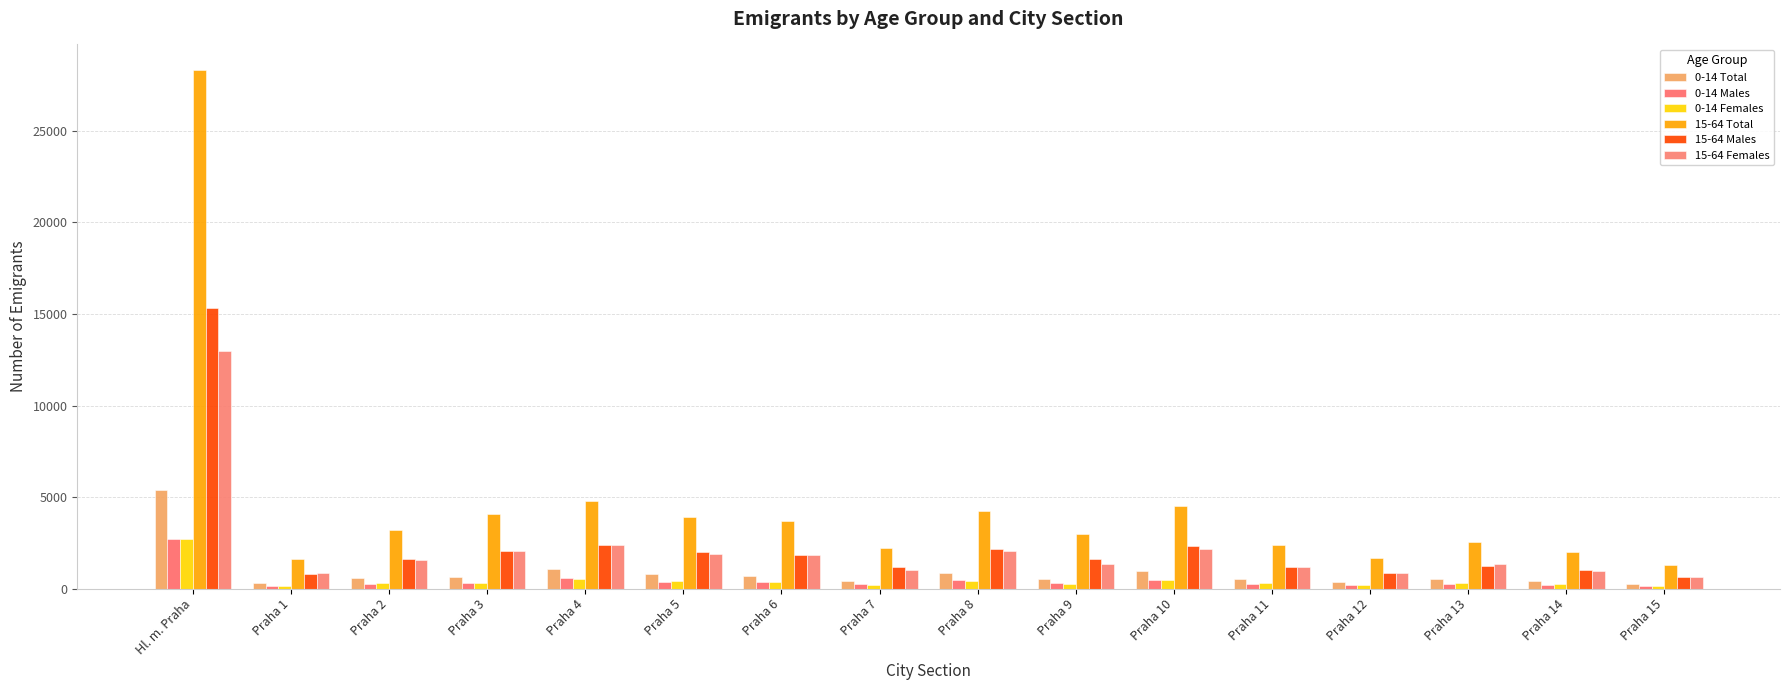

Reading left to right, list all the values displayed in this chart.

0-14 Total: Hl. m. Praha=5412	Praha 1=300	Praha 2=552	Praha 3=645	Praha 4=1091	Praha 5=809	Praha 6=705	Praha 7=420	Praha 8=854	Praha 9=537	Praha 10=934	Praha 11=537	Praha 12=363	Praha 13=528	Praha 14=424	Praha 15=271
0-14 Males: Hl. m. Praha=2696	Praha 1=144	Praha 2=271	Praha 3=332	Praha 4=576	Praha 5=376	Praha 6=354	Praha 7=225	Praha 8=453	Praha 9=283	Praha 10=484	Praha 11=250	Praha 12=185	Praha 13=244	Praha 14=199	Praha 15=139
0-14 Females: Hl. m. Praha=2716	Praha 1=156	Praha 2=281	Praha 3=313	Praha 4=515	Praha 5=433	Praha 6=351	Praha 7=195	Praha 8=401	Praha 9=254	Praha 10=450	Praha 11=287	Praha 12=178	Praha 13=284	Praha 14=225	Praha 15=132
15-64 Total: Hl. m. Praha=28306	Praha 1=1602	Praha 2=3177	Praha 3=4090	Praha 4=4783	Praha 5=3897	Praha 6=3689	Praha 7=2190	Praha 8=4232	Praha 9=2981	Praha 10=4525	Praha 11=2391	Praha 12=1672	Praha 13=2563	Praha 14=1995	Praha 15=1272
15-64 Males: Hl. m. Praha=15314	Praha 1=773	Praha 2=1635	Praha 3=2043	Praha 4=2404	Praha 5=2003	Praha 6=1836	Praha 7=1179	Praha 8=2183	Praha 9=1615	Praha 10=2347	Praha 11=1186	Praha 12=828	Praha 13=1229	Praha 14=1040	Praha 15=629
15-64 Females: Hl. m. Praha=12992	Praha 1=829	Praha 2=1542	Praha 3=2047	Praha 4=2379	Praha 5=1894	Praha 6=1853	Praha 7=1011	Praha 8=2049	Praha 9=1366	Praha 10=2178	Praha 11=1205	Praha 12=844	Praha 13=1334	Praha 14=955	Praha 15=643